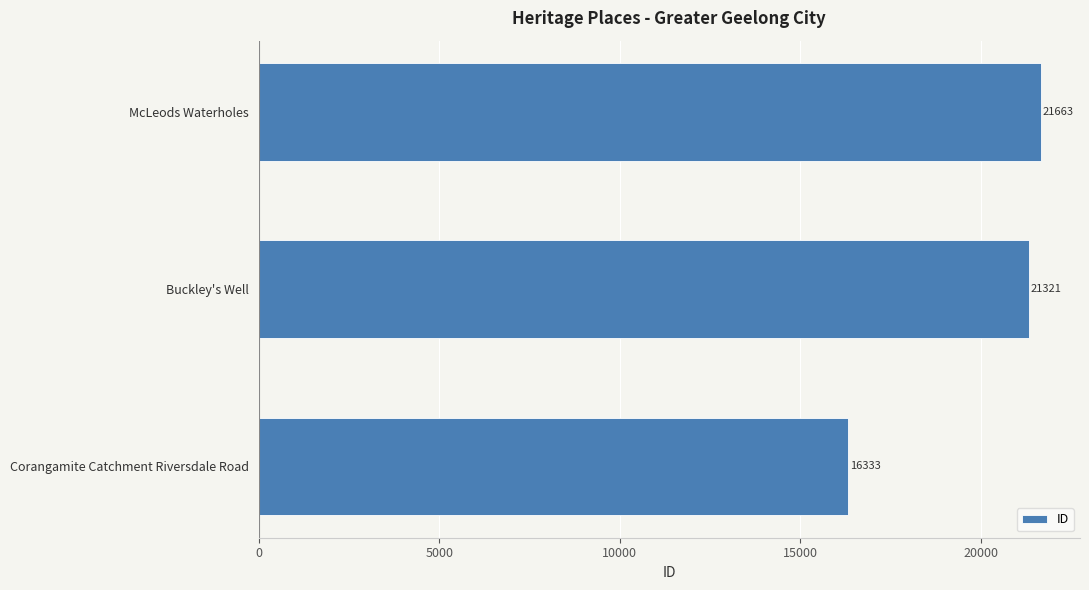

Where is the data nearest to the value 18998?

Buckley's Well